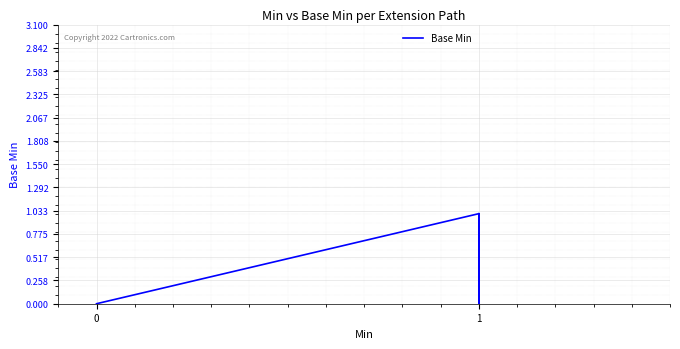

How many lines are shown in the chart?

1